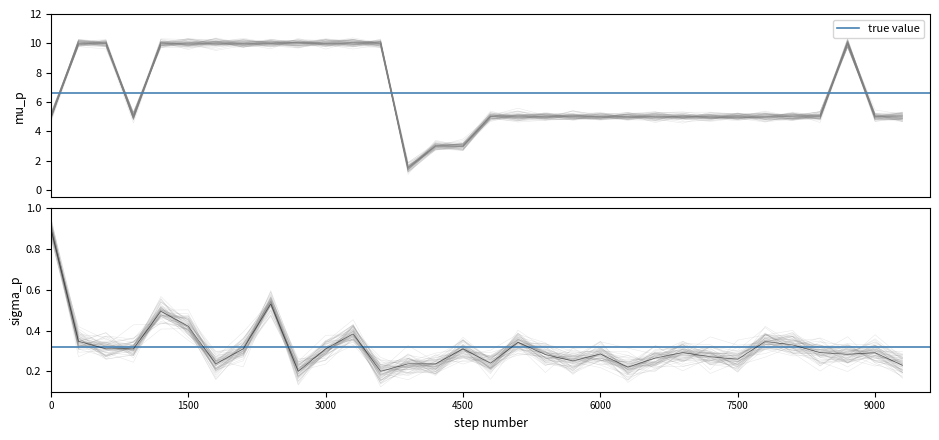

What is the sum of all values?

212.5